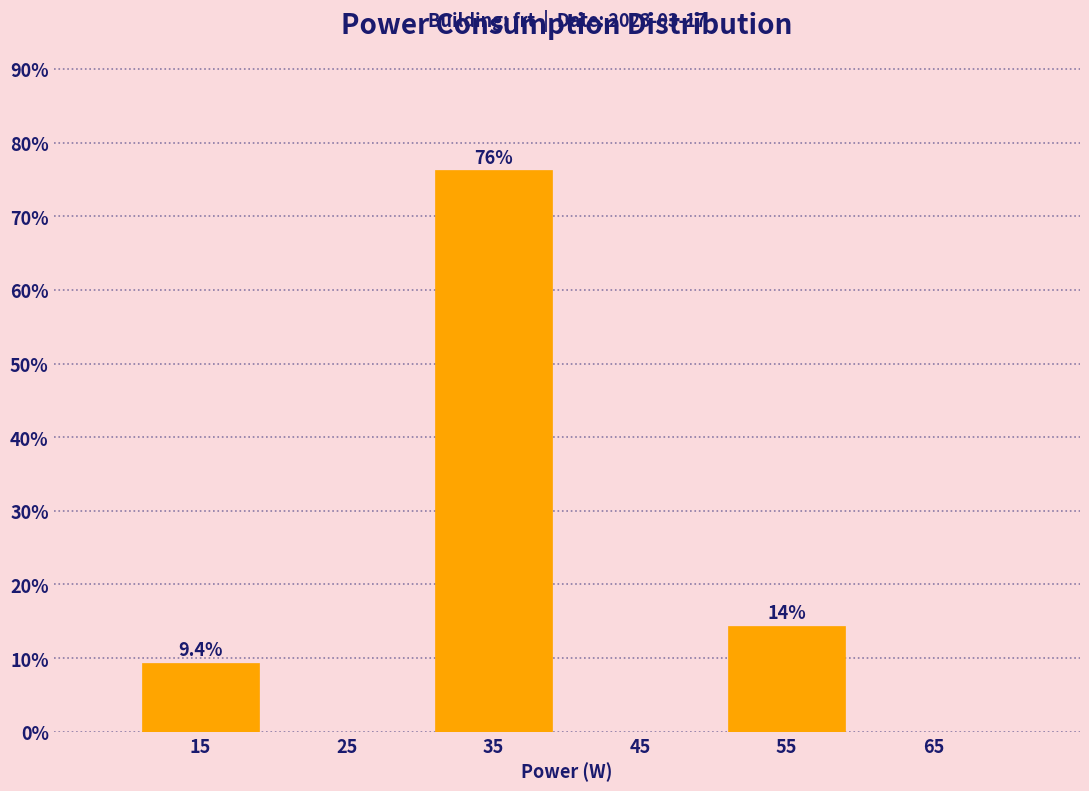

Over which range of the x-axis is the bar tallest?

30 to 40